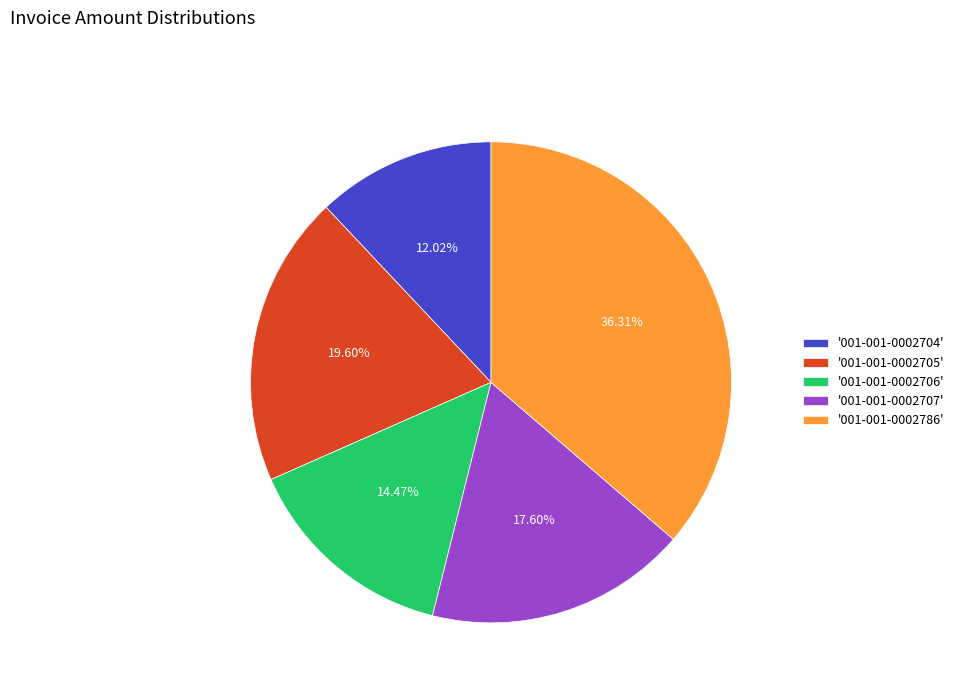

To the nearest percent, what is the difference between the largest and smallest slice percentages?

24%